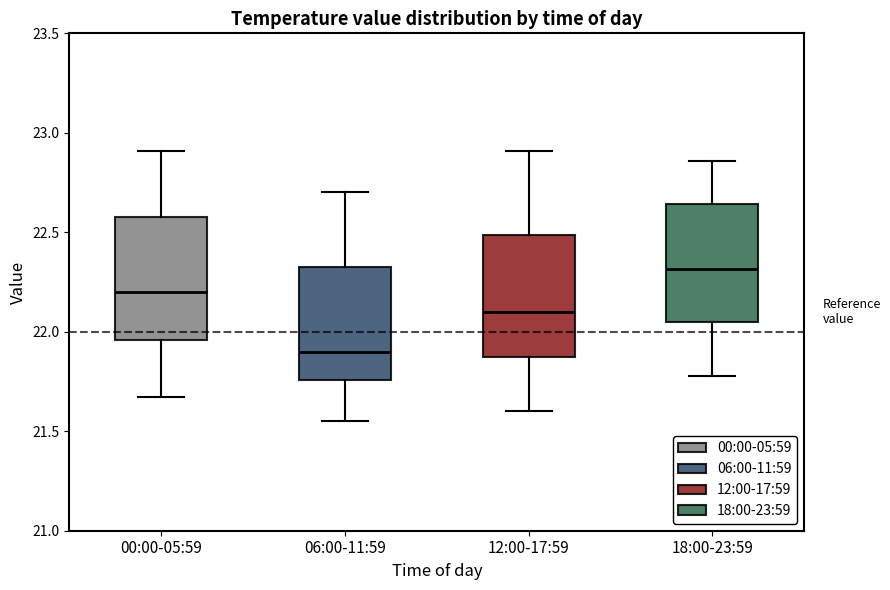

Reading left to right, transcribe this box plot: for each box, give where its median line is, the range the box spans, and where its two whiskers end, as read against the y-axis. The values are not printed on the chart, so give them approximately, as read against the axis.

00:00-05:59: median 22.20, box 21.95 to 22.60, whiskers 21.65 to 22.90
06:00-11:59: median 21.90, box 21.75 to 22.35, whiskers 21.55 to 22.70
12:00-17:59: median 22.10, box 21.85 to 22.50, whiskers 21.60 to 22.90
18:00-23:59: median 22.30, box 22.05 to 22.65, whiskers 21.80 to 22.85